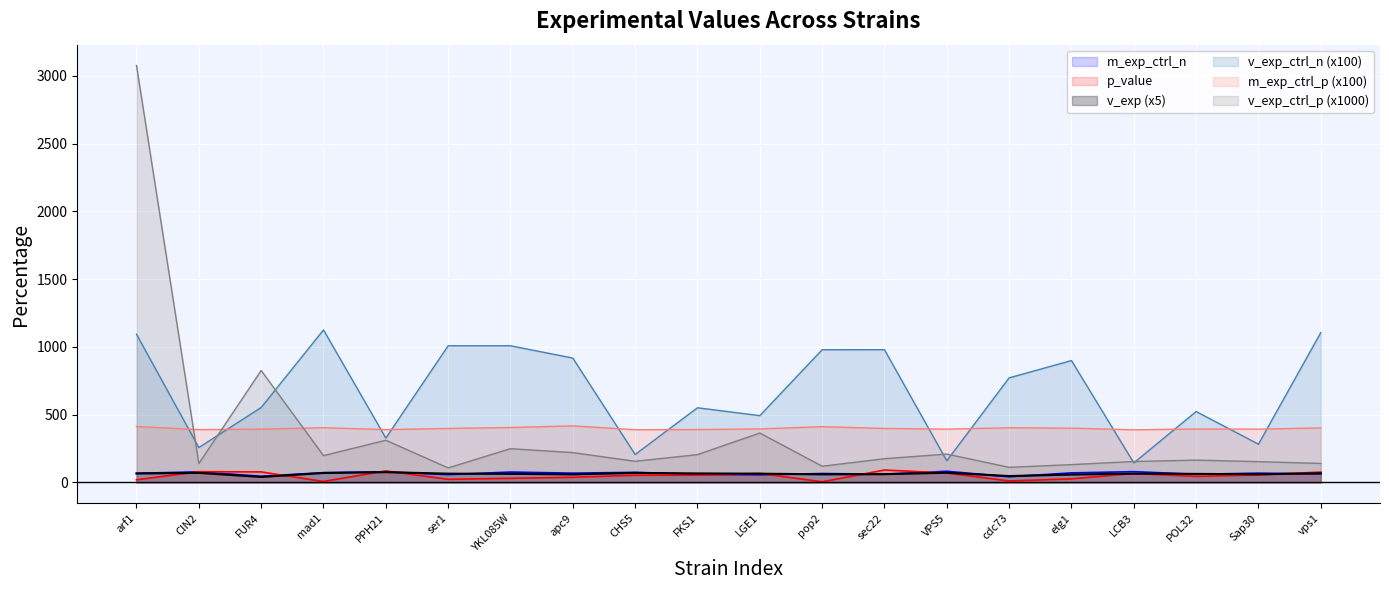

Count the number of categories in the chart.

20